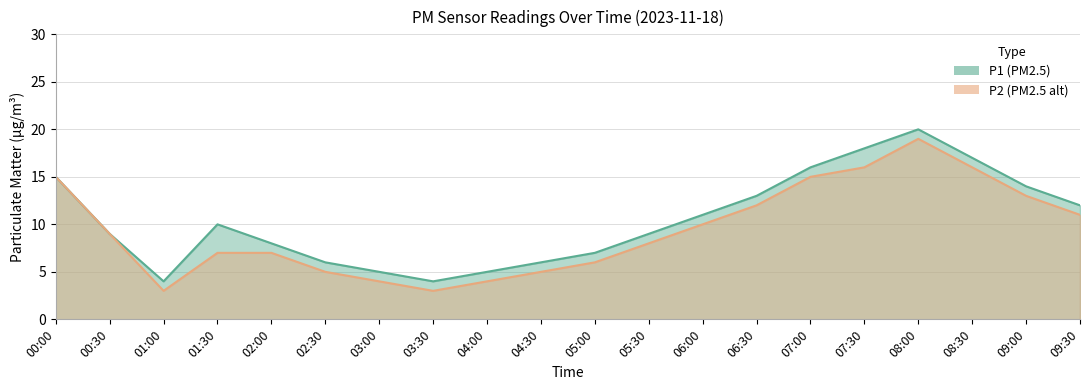

At which label does P2 first exceed 9?

00:00